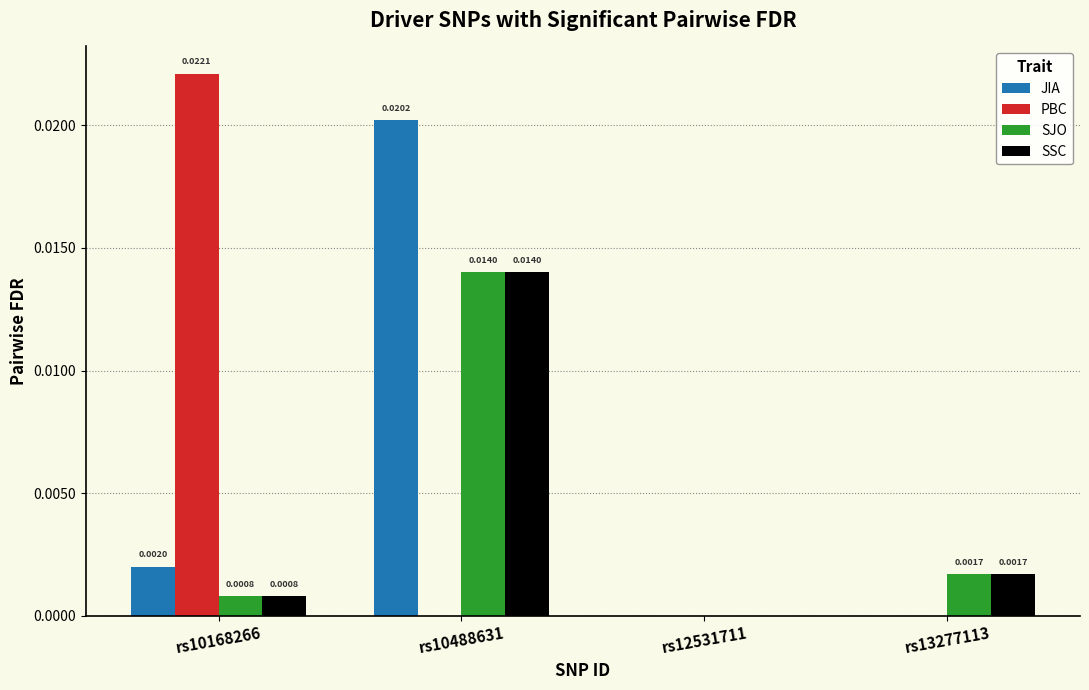

Is the value of SJO at rs13277113 greater than the value of PBC at rs10488631?

Yes